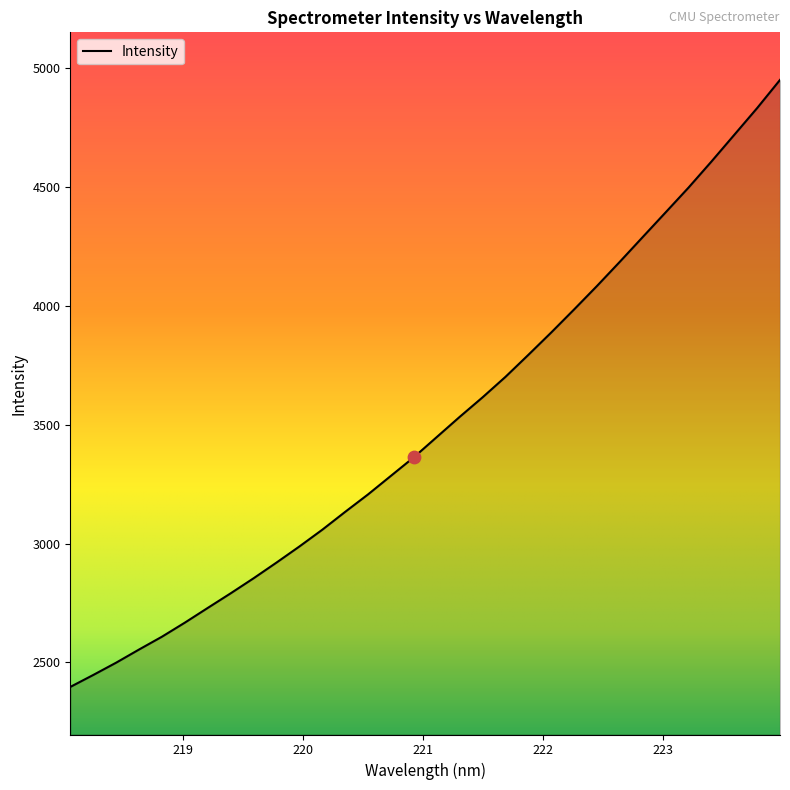

What is the minimum value shown in the chart?

2397.0